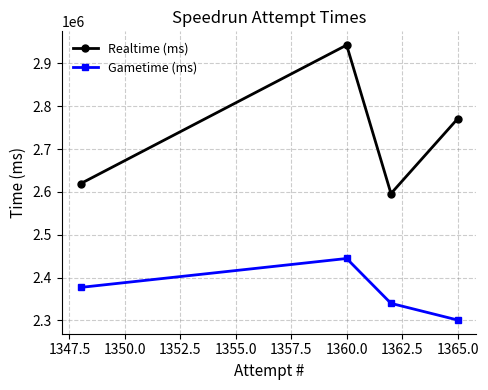

Which series has the largest range (max minus min)?

Realtime (ms)